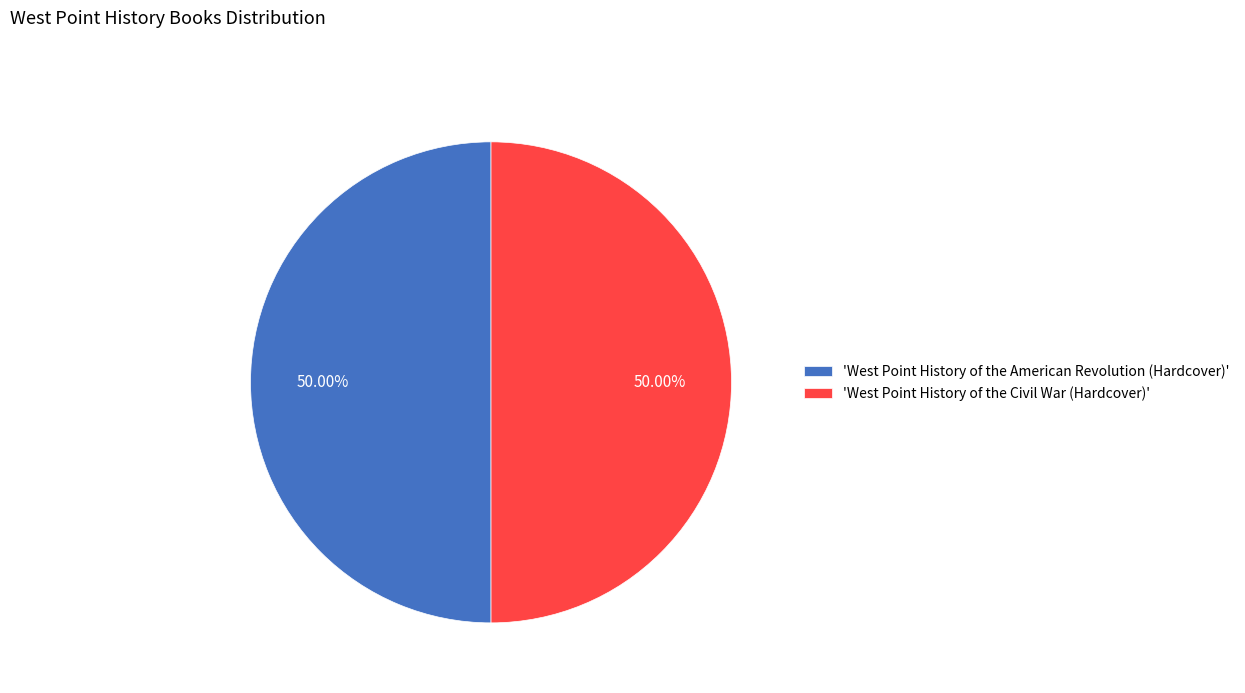

Is the sum of 'West Point History of the American Revolution (Hardcover)' and 'West Point History of the Civil War (Hardcover)' greater than half?

Yes